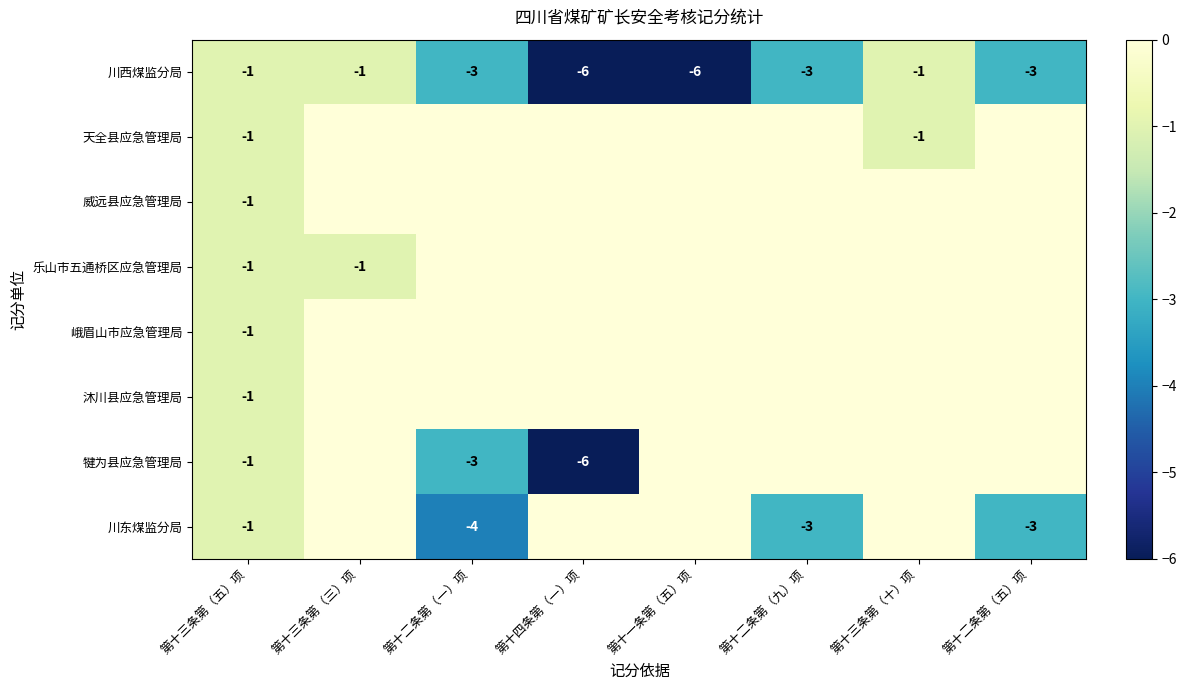

At which category does the chart reach its peak across all series?

第十三条第（三）项